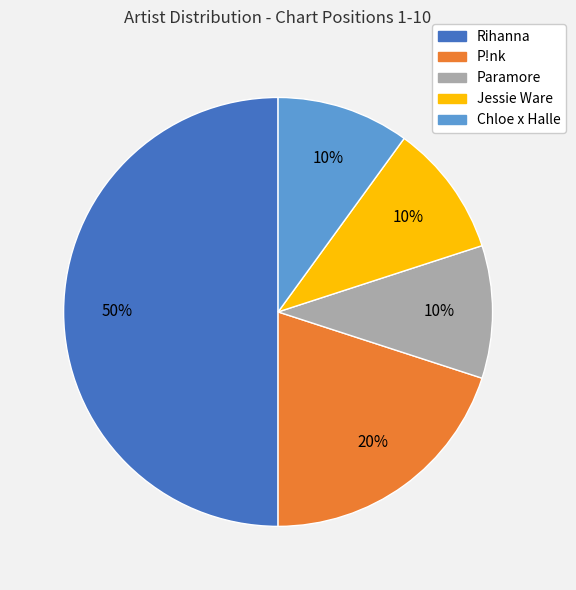

To the nearest percent, what is the difference between the largest and smallest slice percentages?

40%